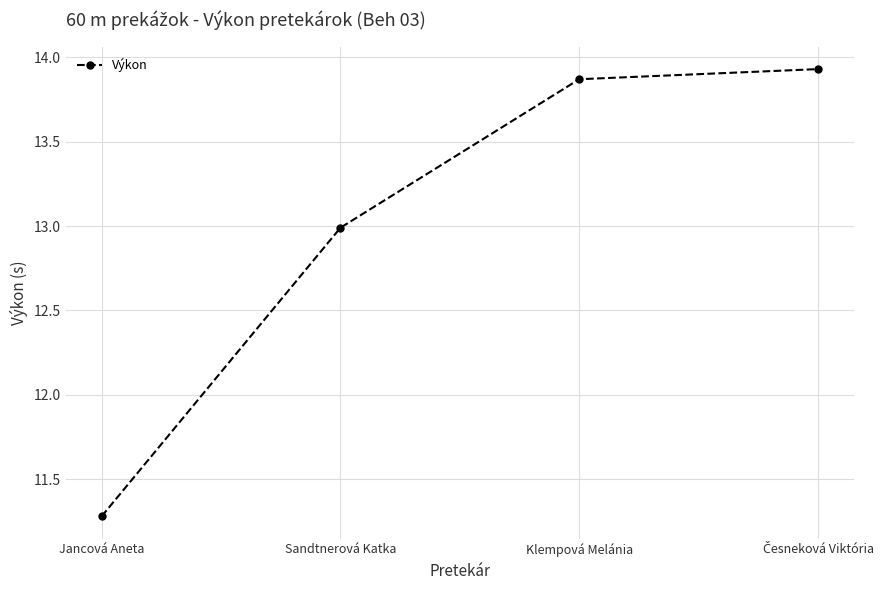

Which label corresponds to the smallest value in the chart?

Jancová Aneta